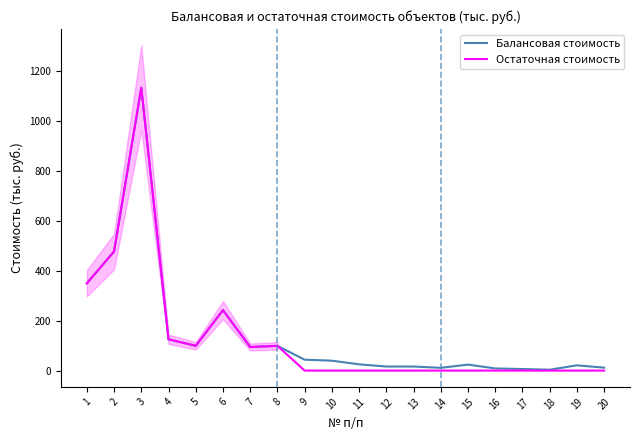

Is it true that Остаточная стоимость equals 595.9 at 20?

False